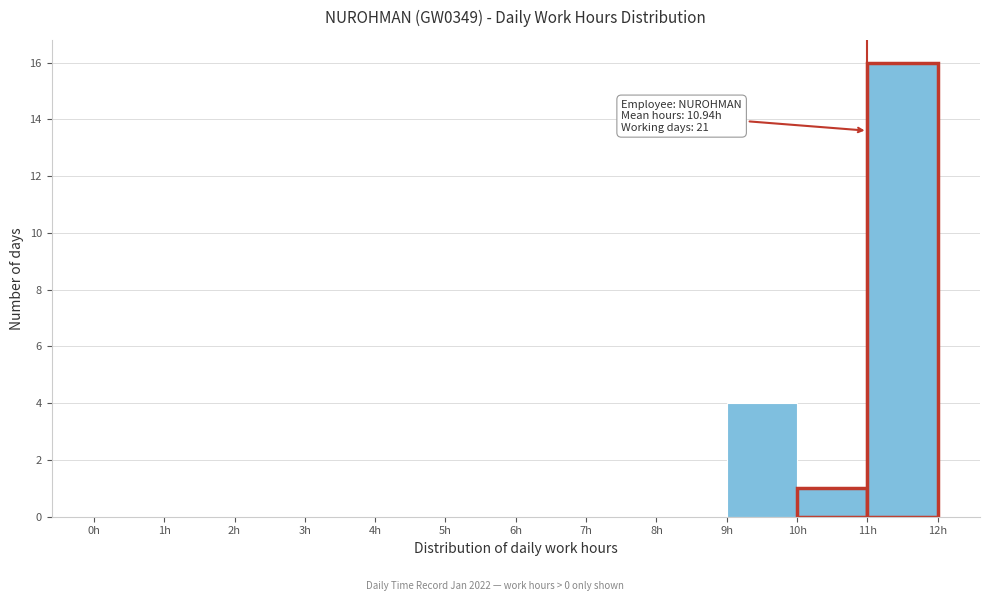

Which range on the x-axis has the tallest bar?

11 to 12